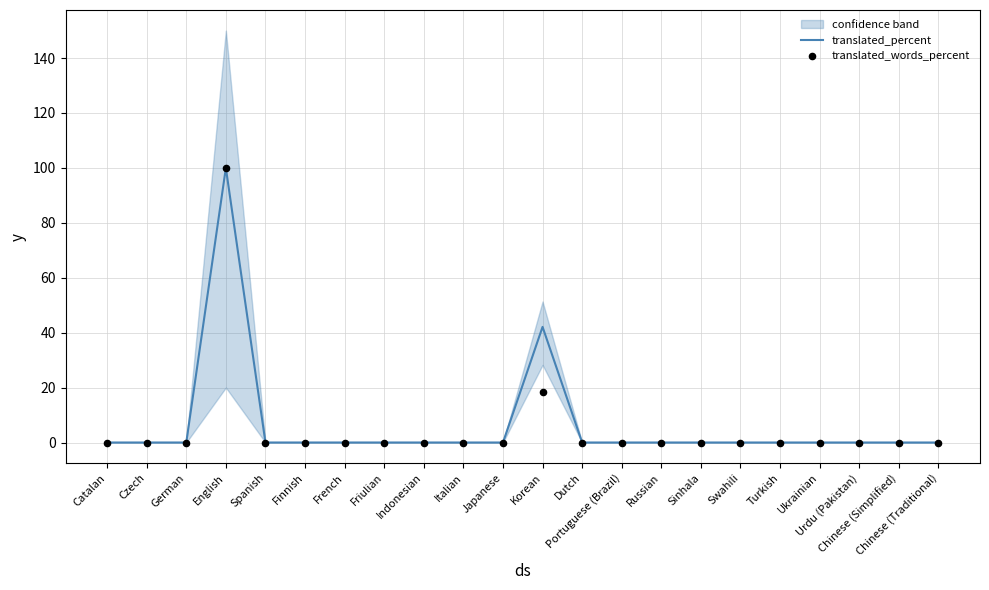

Which series contains the highest Y value?

translated_percent